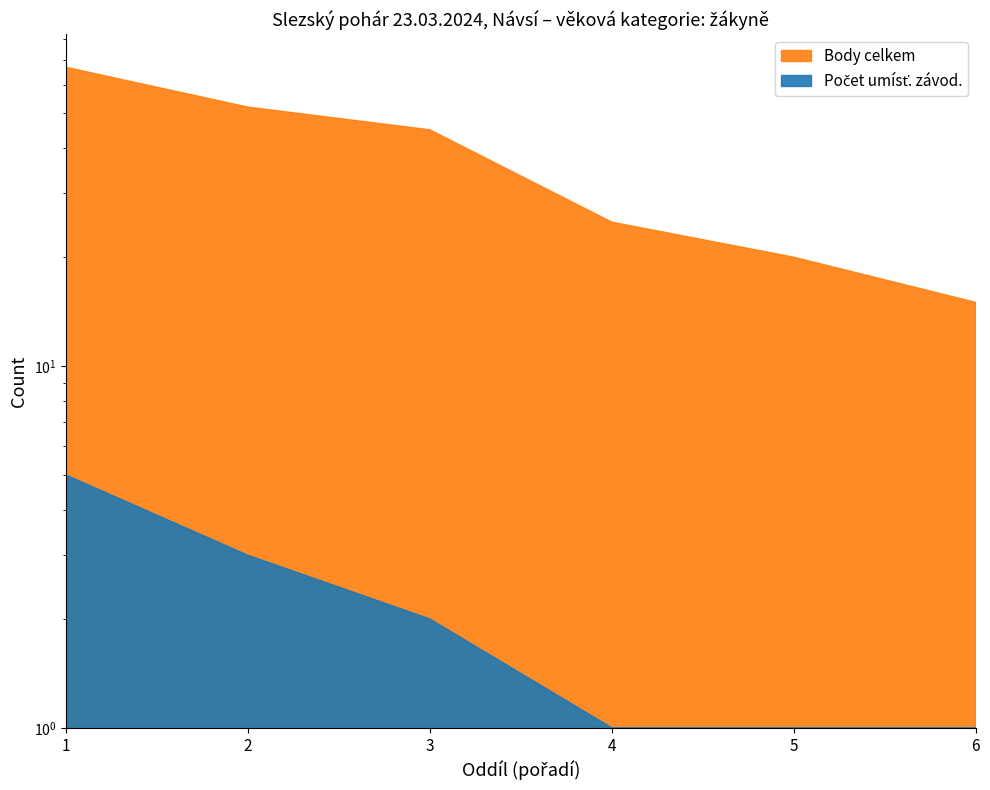

True or false: Počet umísť. závod. and Body celkem cross at least once.

False